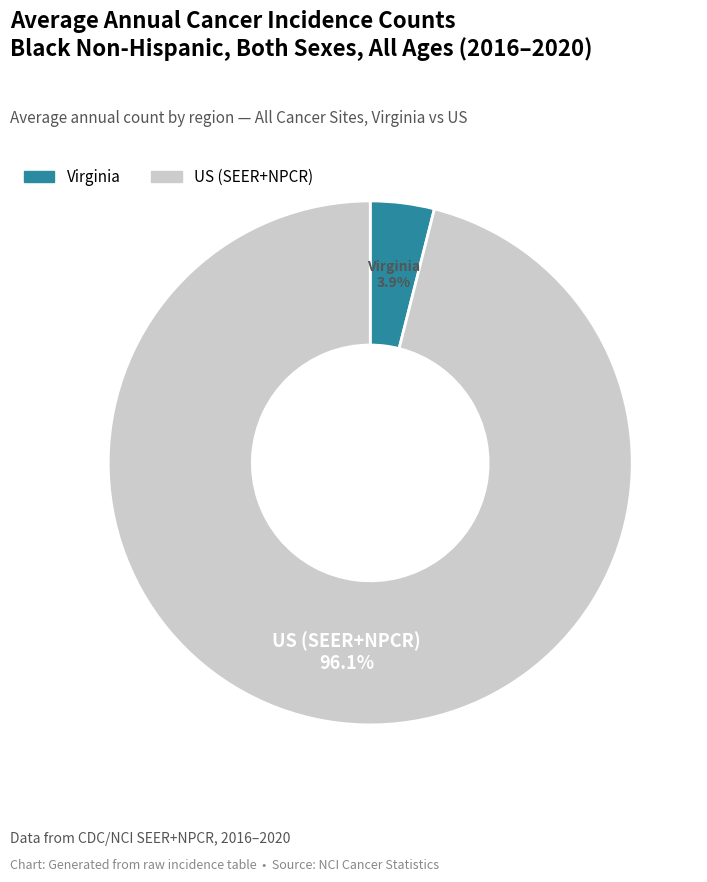

What is the largest slice in the pie chart?

US (SEER+NPCR)